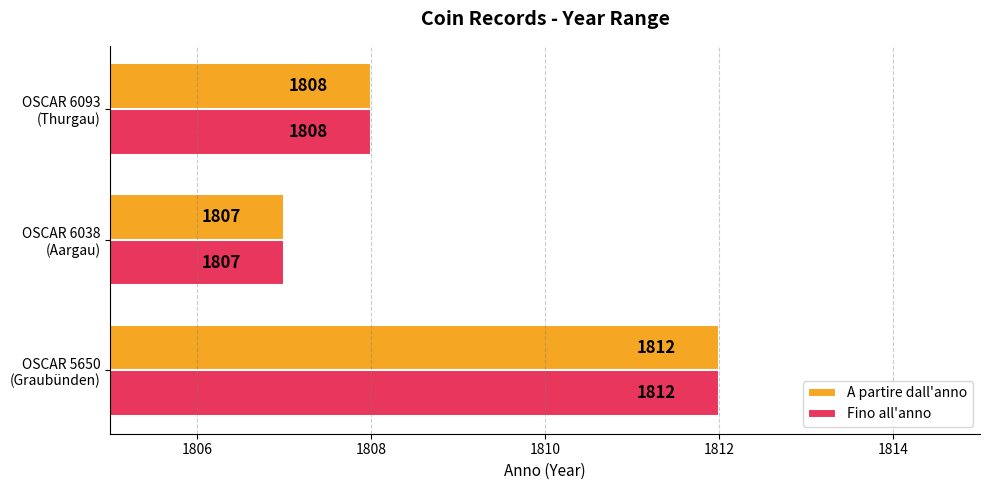

What is the difference between the maximum and minimum values in the A partire dall'anno series?

5